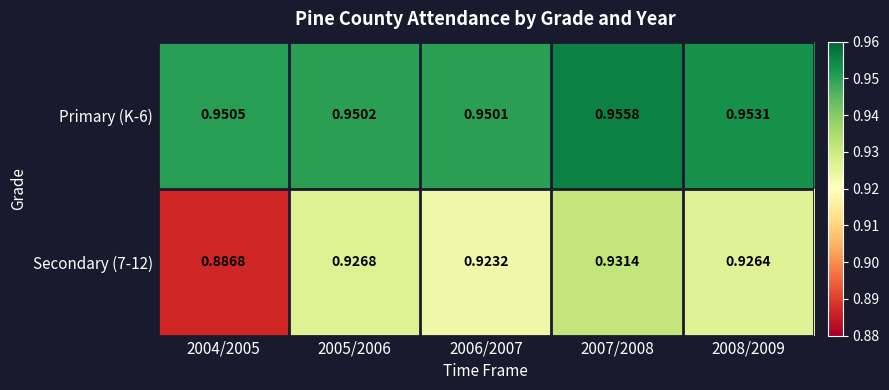

Is the value of Secondary (7-12) at 2008/2009 greater than the value of Primary (K-6) at 2006/2007?

No